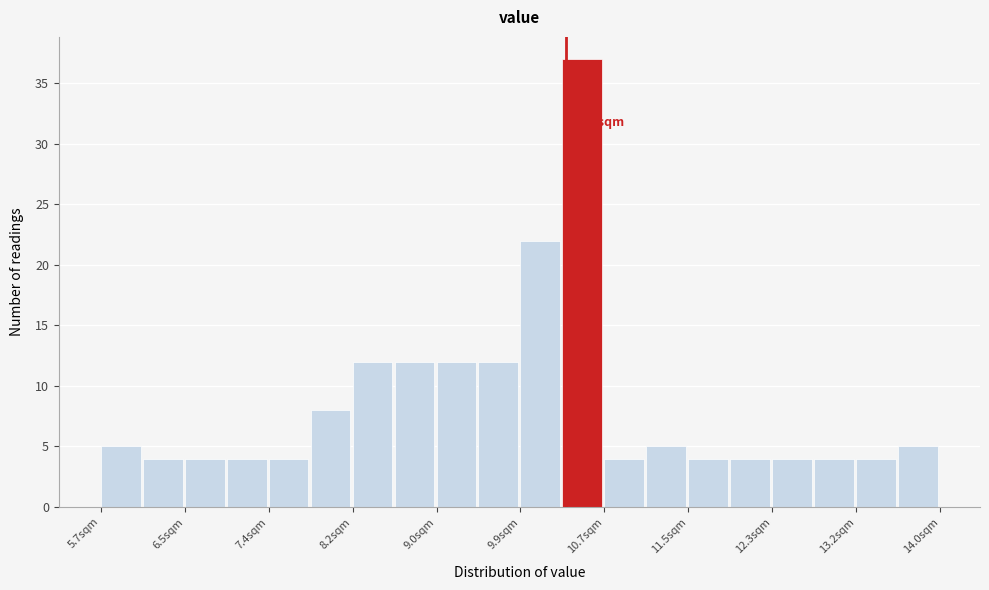

Over which range of the x-axis is the bar tallest?

10.3 to 10.7